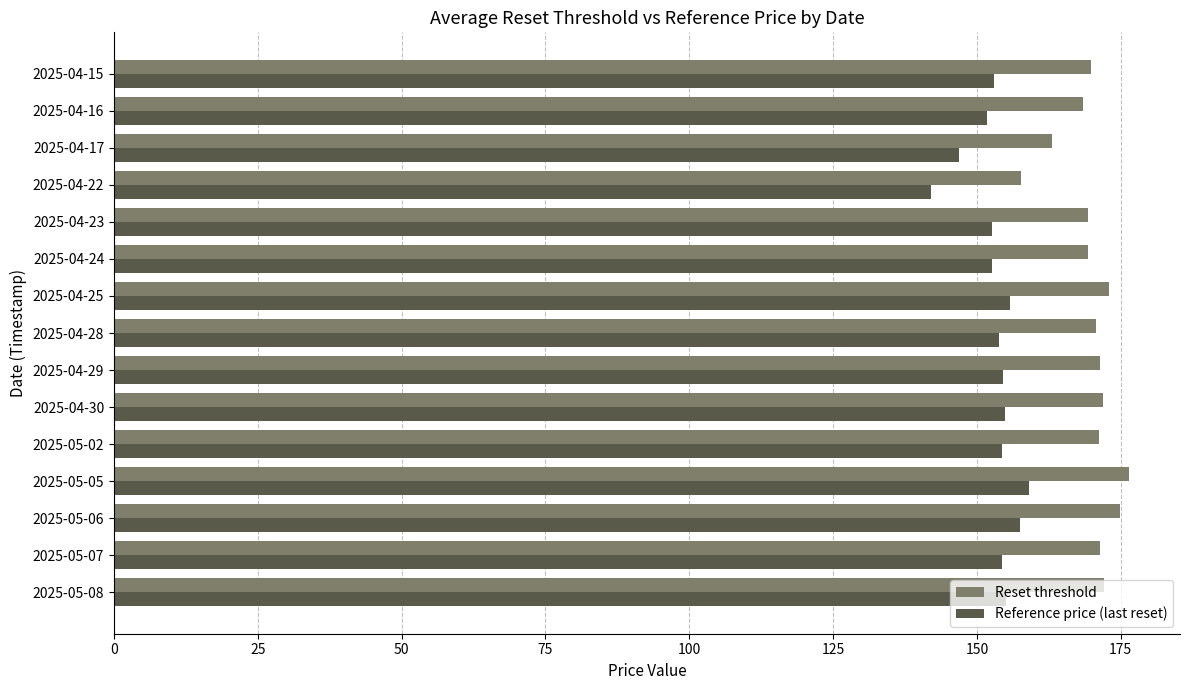

Which series has the widest spread of values?

Reset threshold